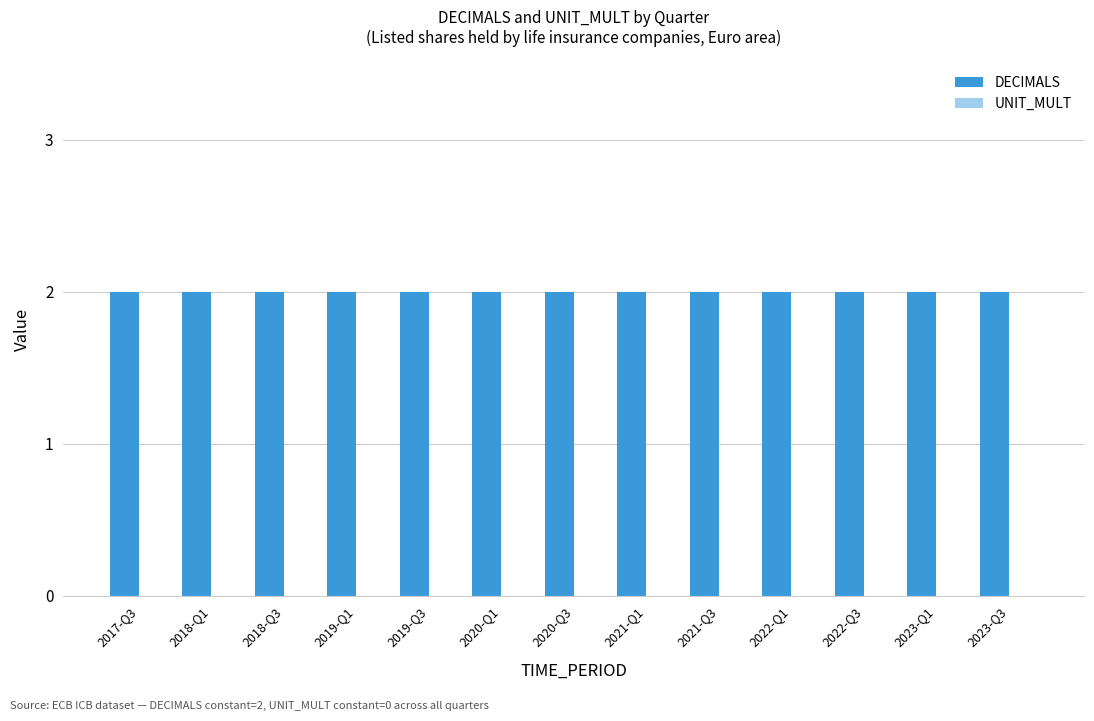

At which label is DECIMALS closest to 2?

2017-Q3